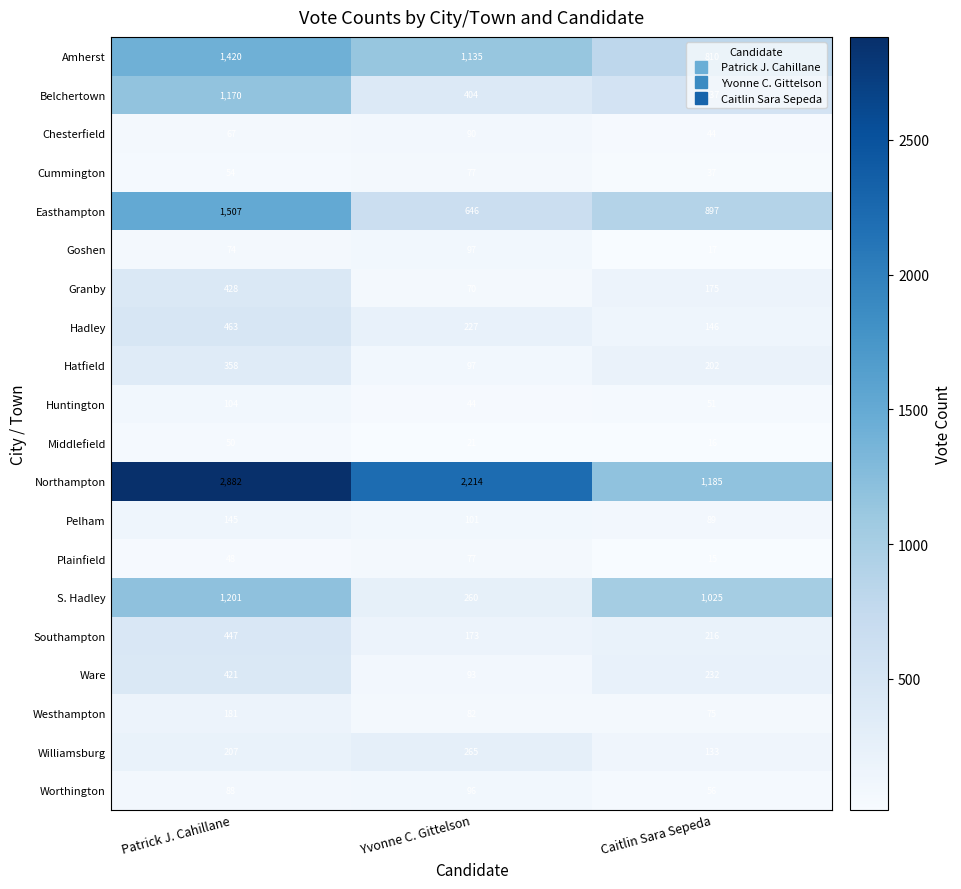

How many categories are shown in the chart?

3